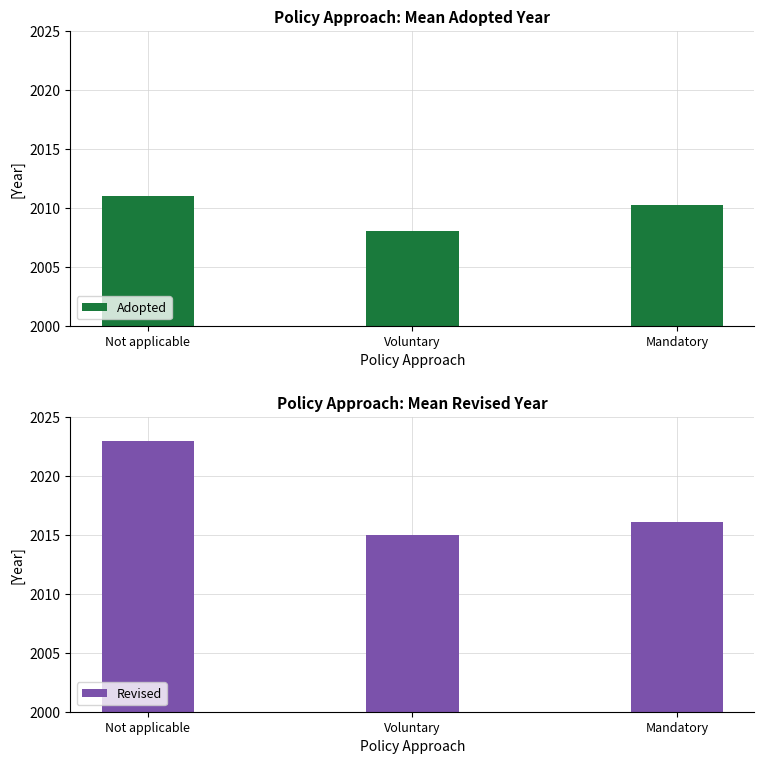

True or false: Revised has a value of 3602.6 at Not applicable.

False